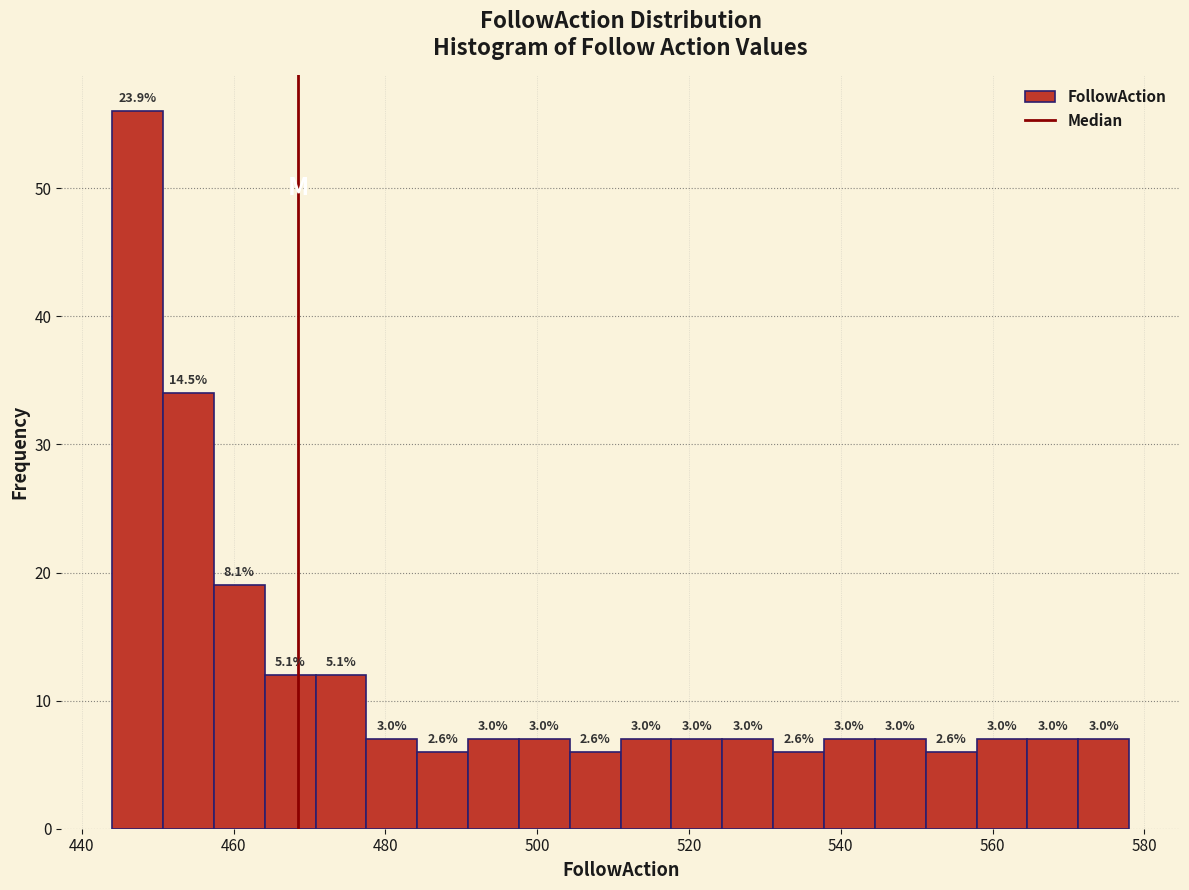

Around what value on the x-axis is the tallest bar? Give the approximate position of its centre, as read against the axis.

448